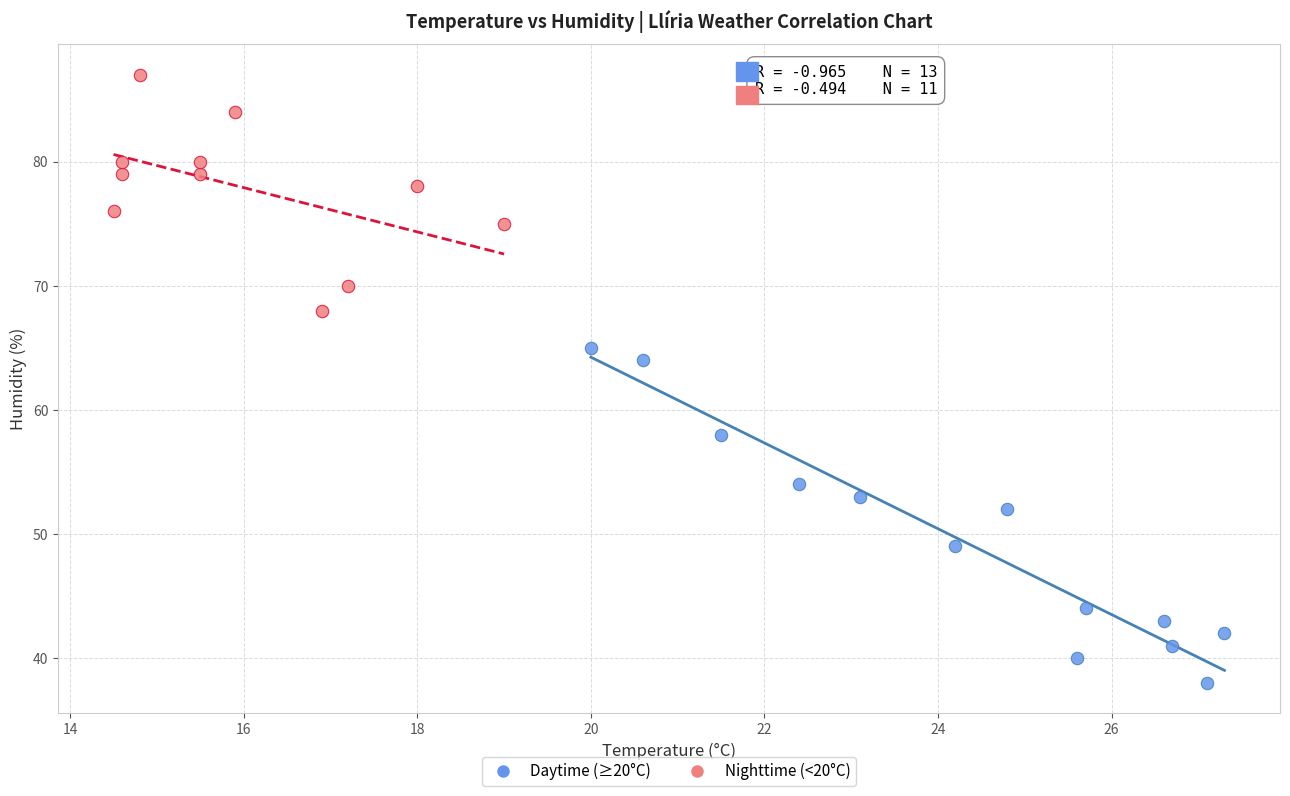

Which series has the widest spread of Y values?

Daytime (≥20°C)